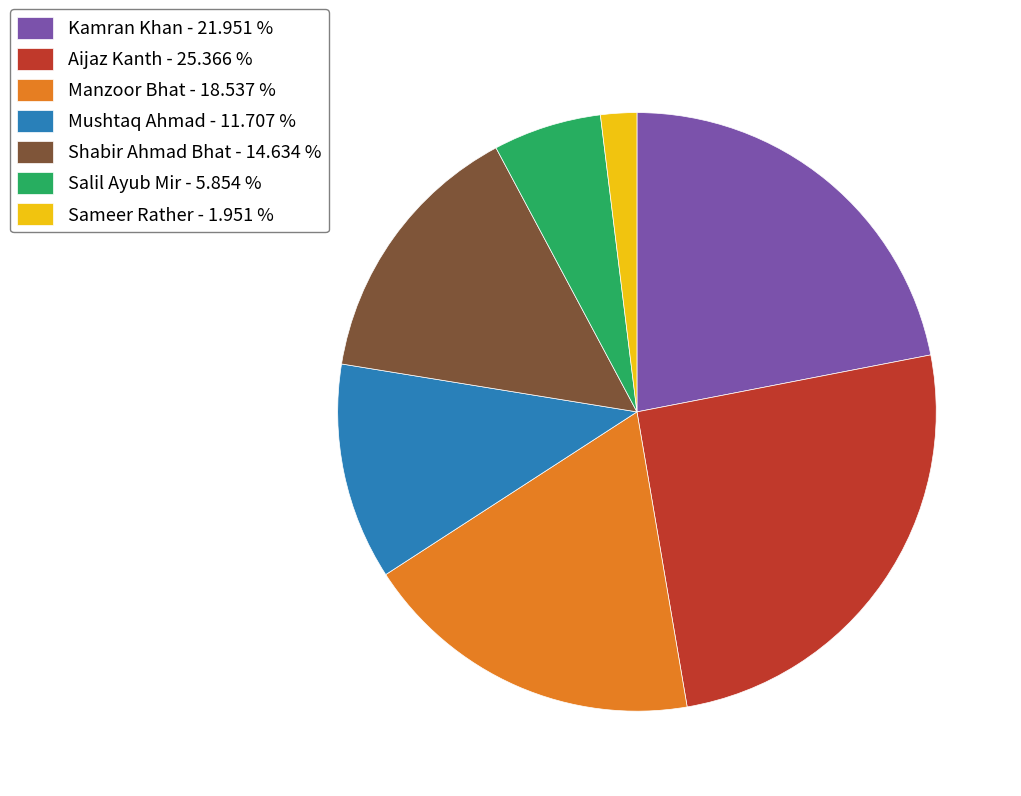

Is the sum of Shabir Ahmad Bhat and Manzoor Bhat greater than half?

No